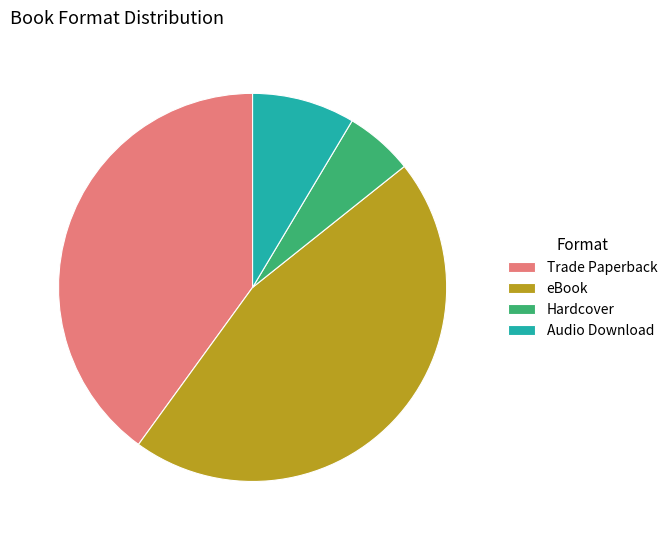

Rank the categories by value from highest to lowest.

eBook, Trade Paperback, Audio Download, Hardcover